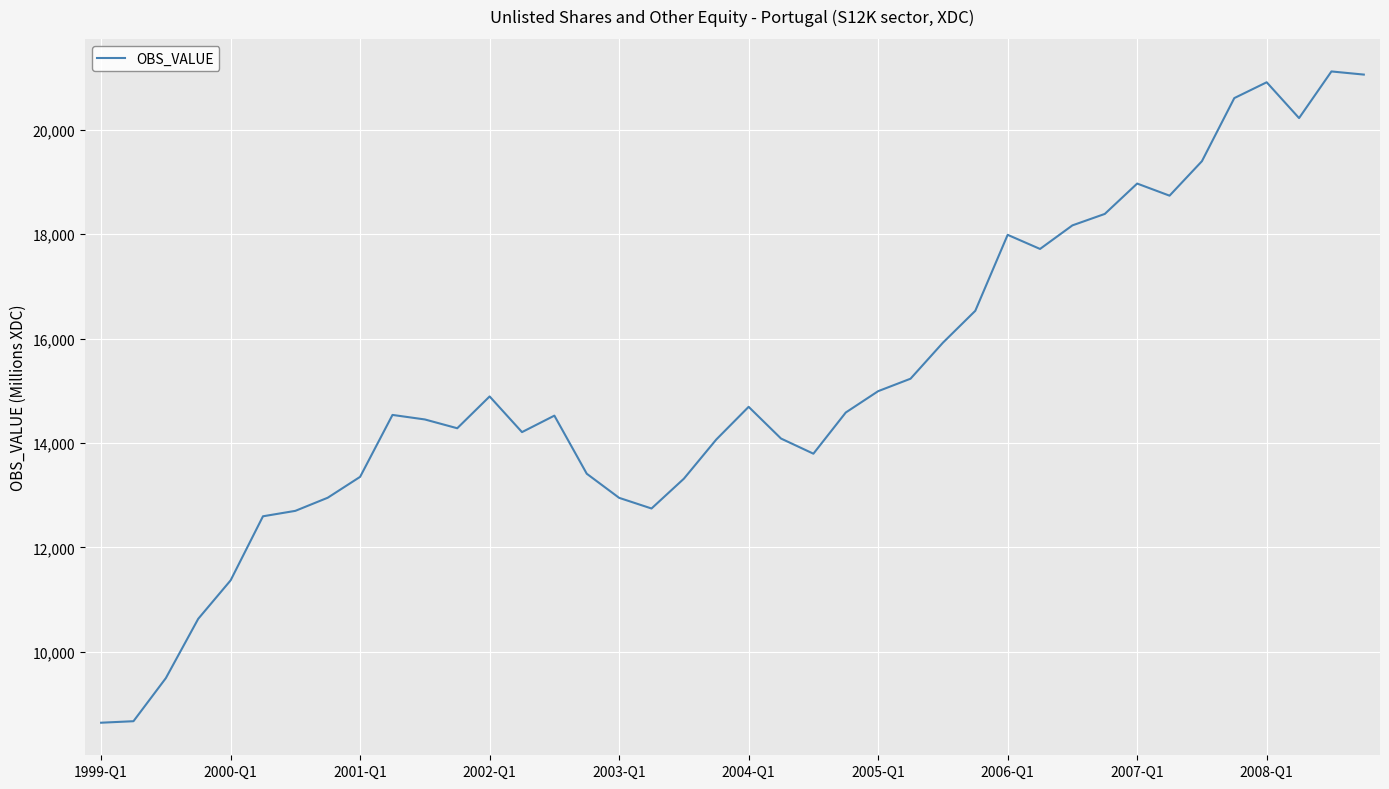

Which label corresponds to the largest value in the chart?

38